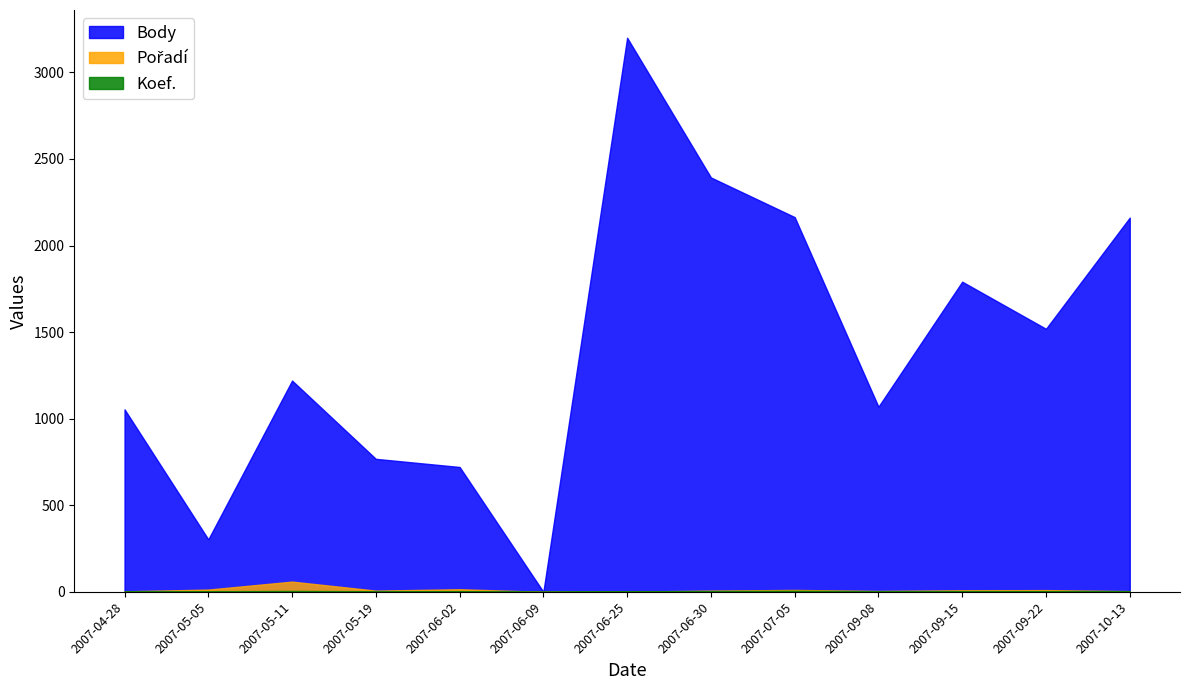

How many values in the Koef. series exceed 4?

2